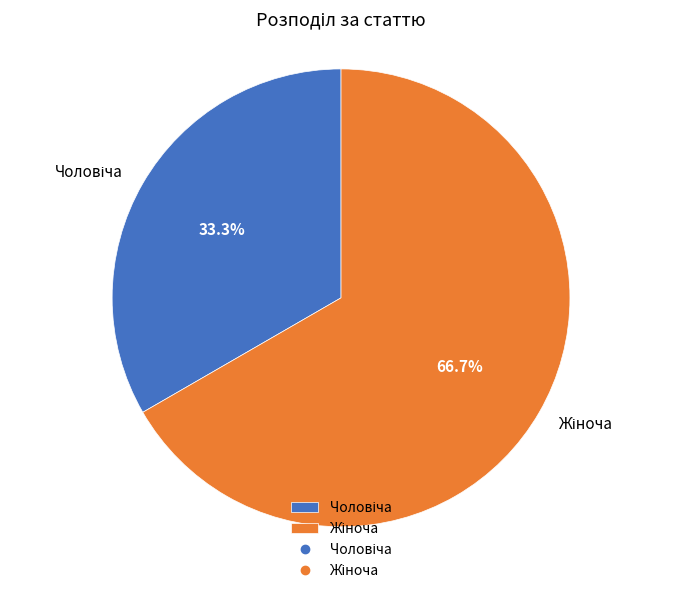

Is there a majority slice in this chart?

Yes